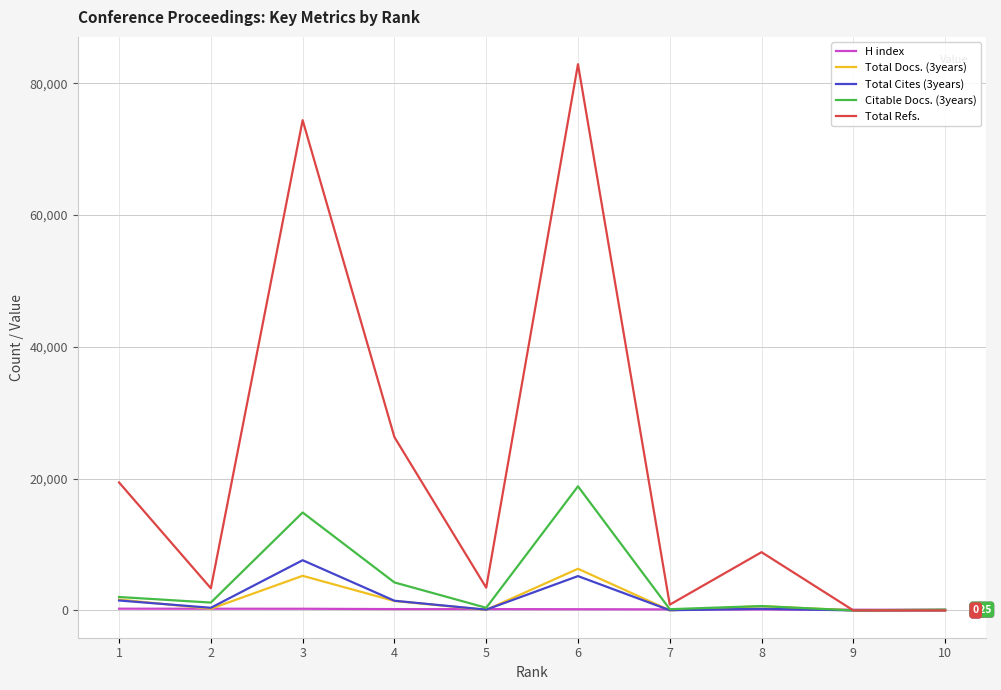

Rank the series by their maximum value, from lowest to highest.

H index, Total Docs. (3years), Total Cites (3years), Citable Docs. (3years), Total Refs.